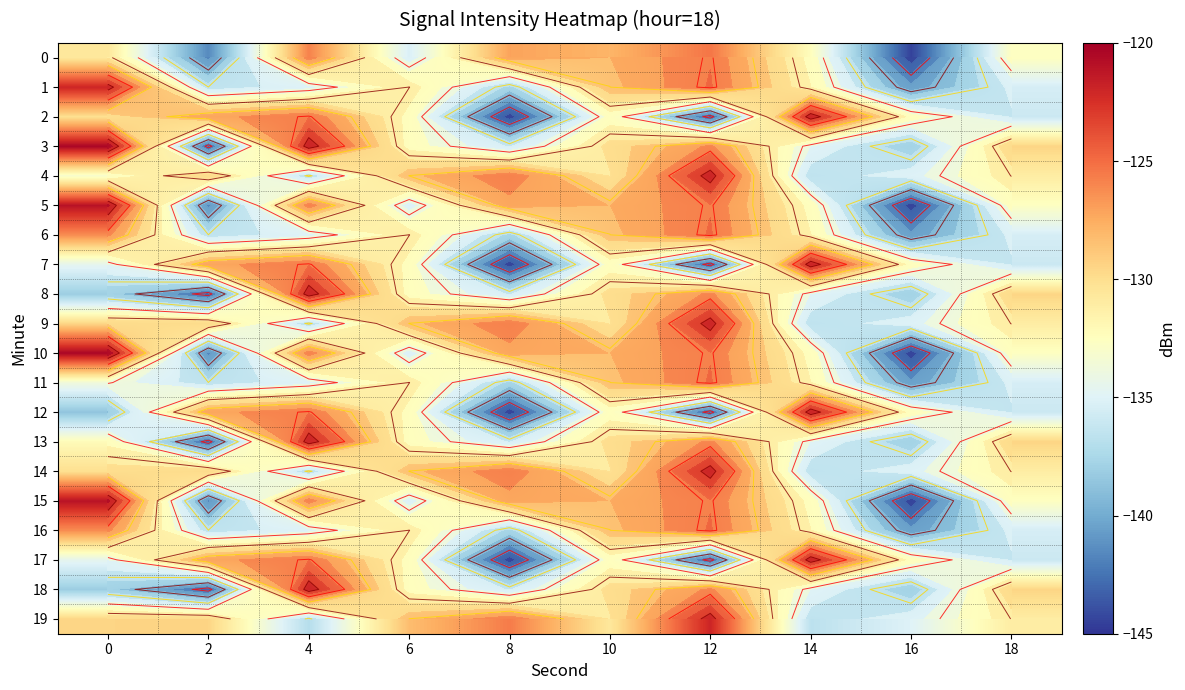

What is the sum of all 13 values?

-1323.8